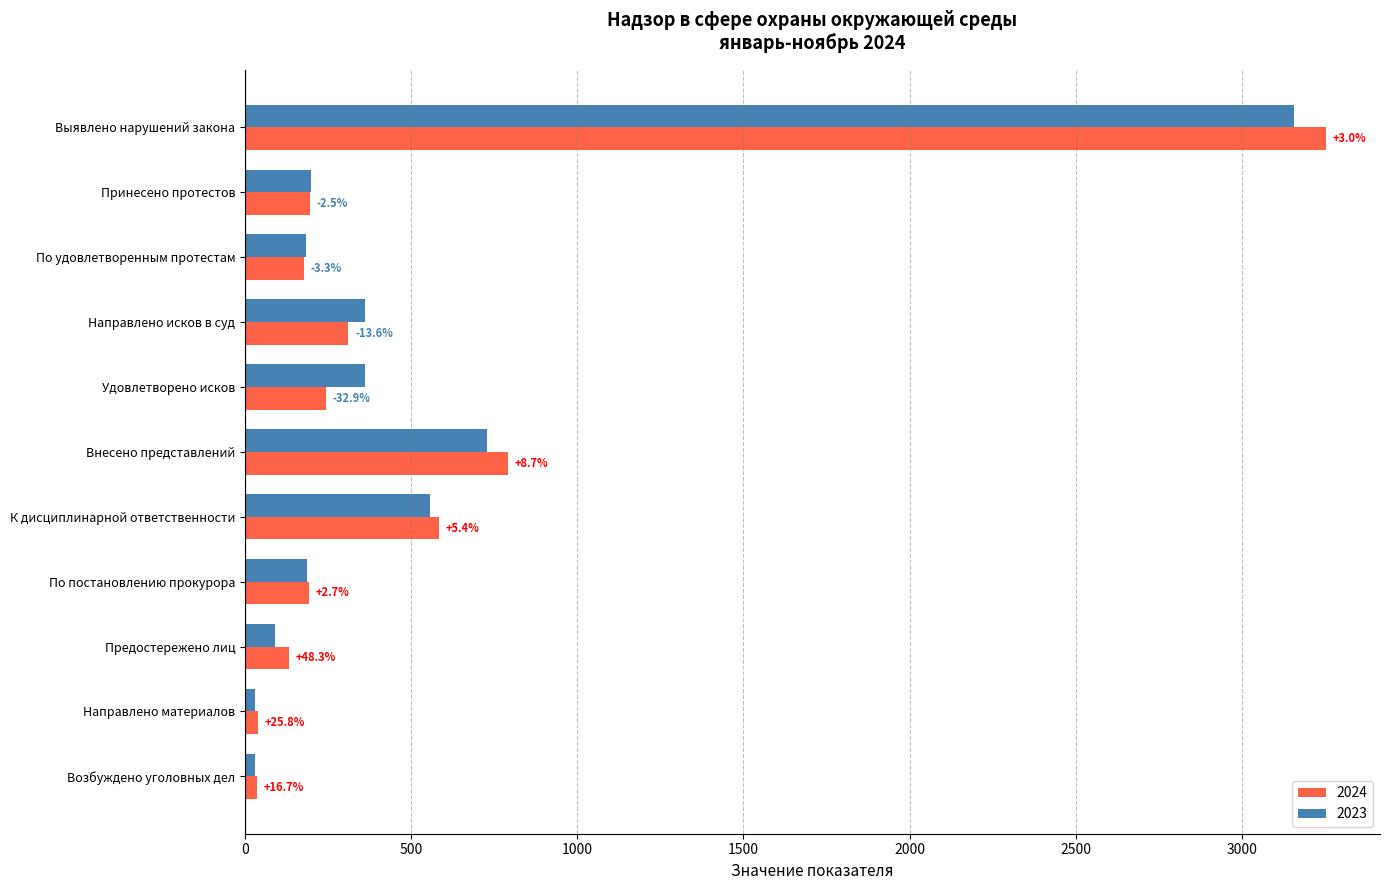

Rank the series by their maximum value, from lowest to highest.

2023, 2024